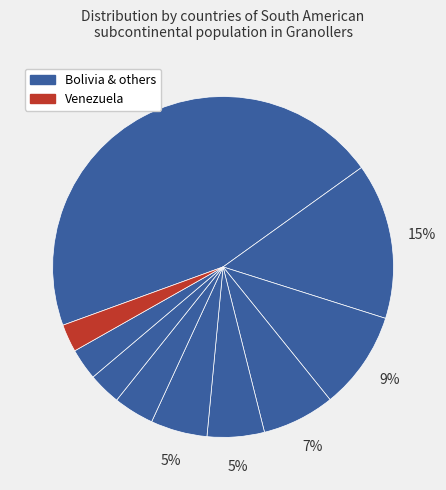

How many segments does this pie chart have?

10